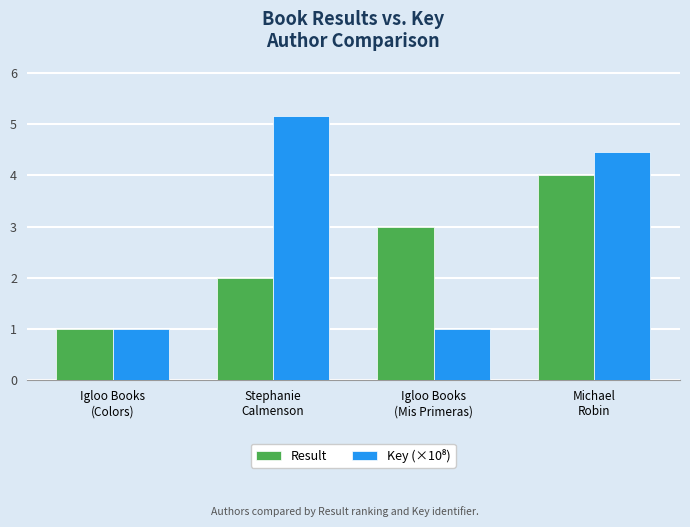

How many data points does each series have?

4